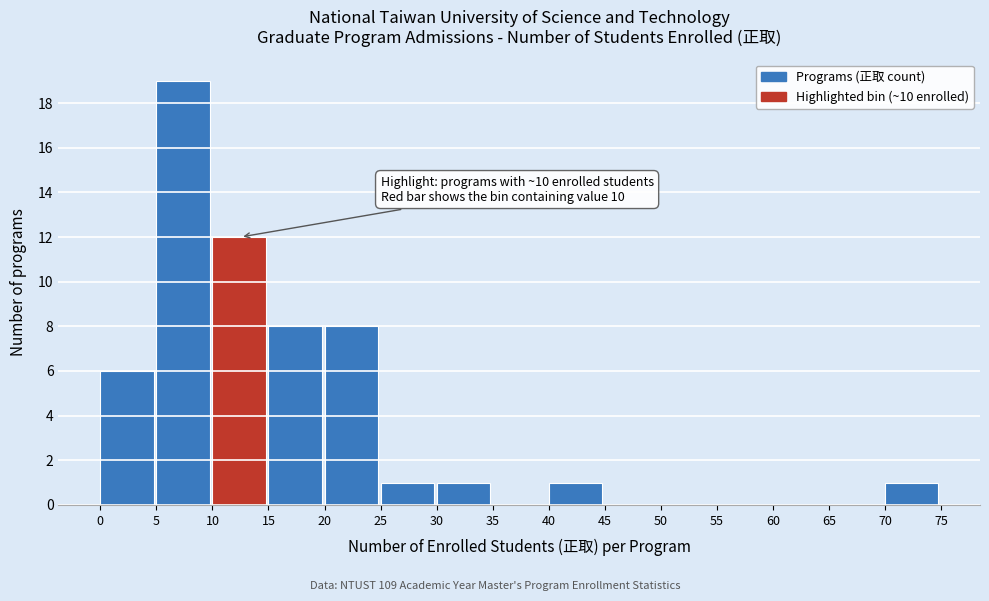

Which range on the x-axis has the tallest bar?

5 to 10